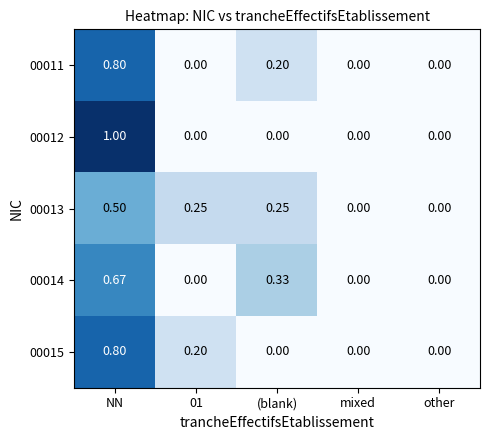

At which category is the sum across all series the highest?

NN